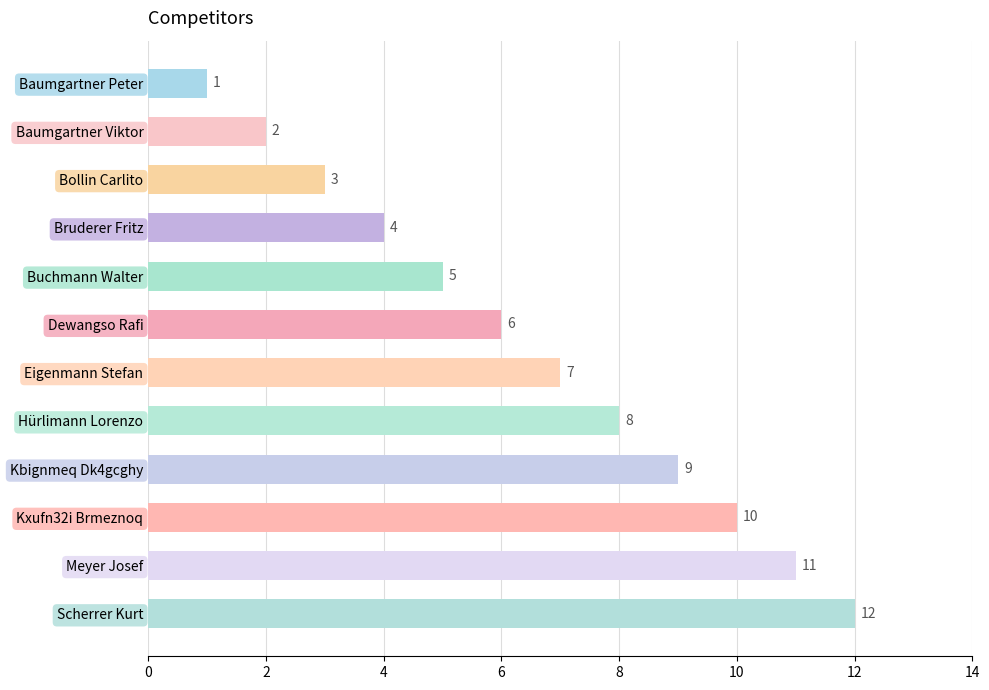

How many bars are there in total?

12